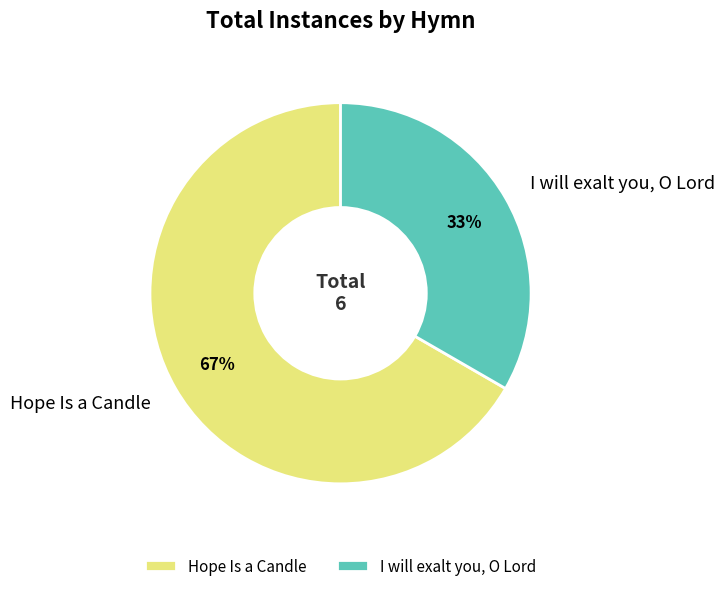

Approximately how many times larger is the value at Hope Is a Candle compared to I will exalt you, O Lord?

2.0